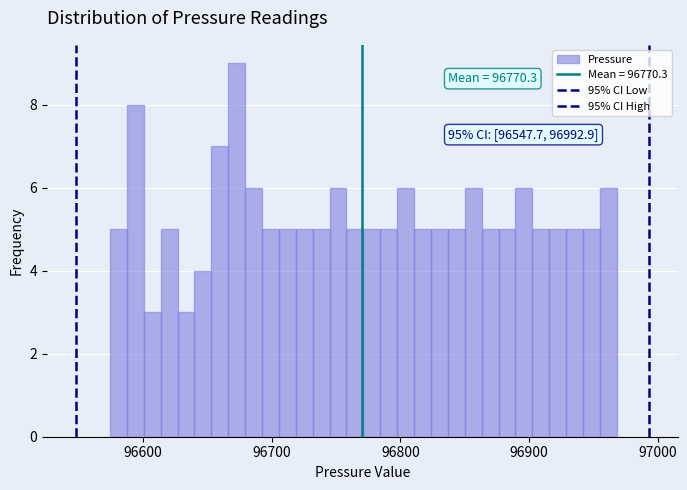

Around what value on the x-axis is the tallest bar? Give the approximate position of its centre, as read against the axis.

96670